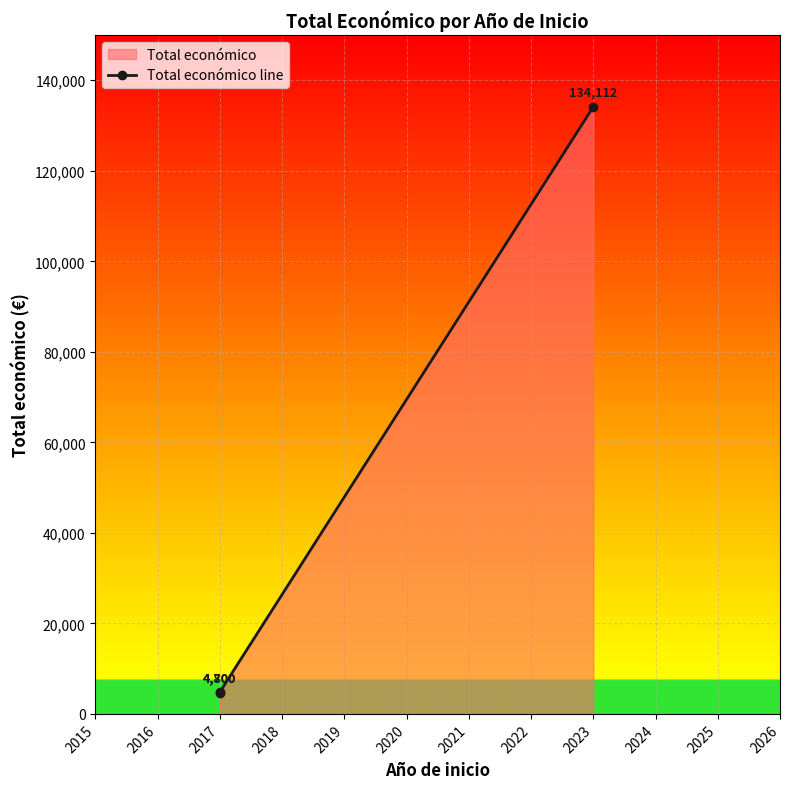

What value does the data have at 2017, to the nearest 10?

4800